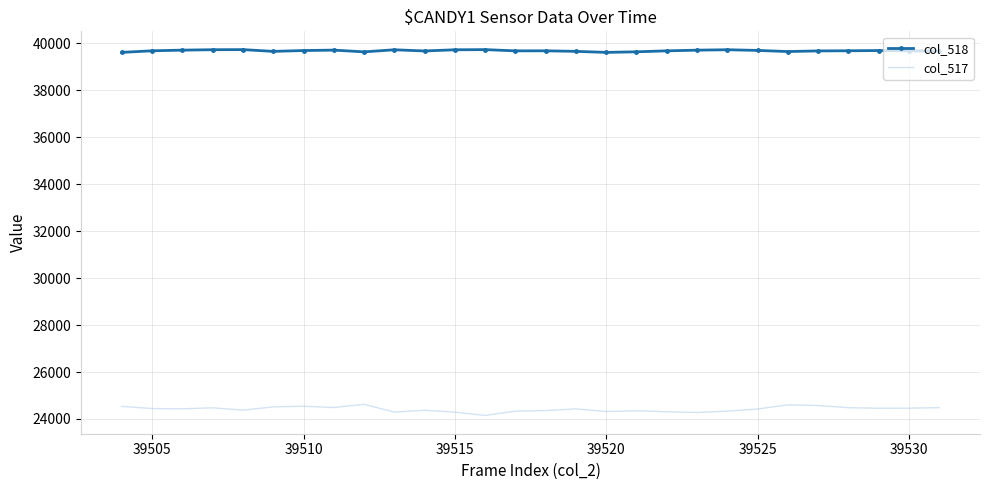

Which series has the largest total across all categories?

col_518